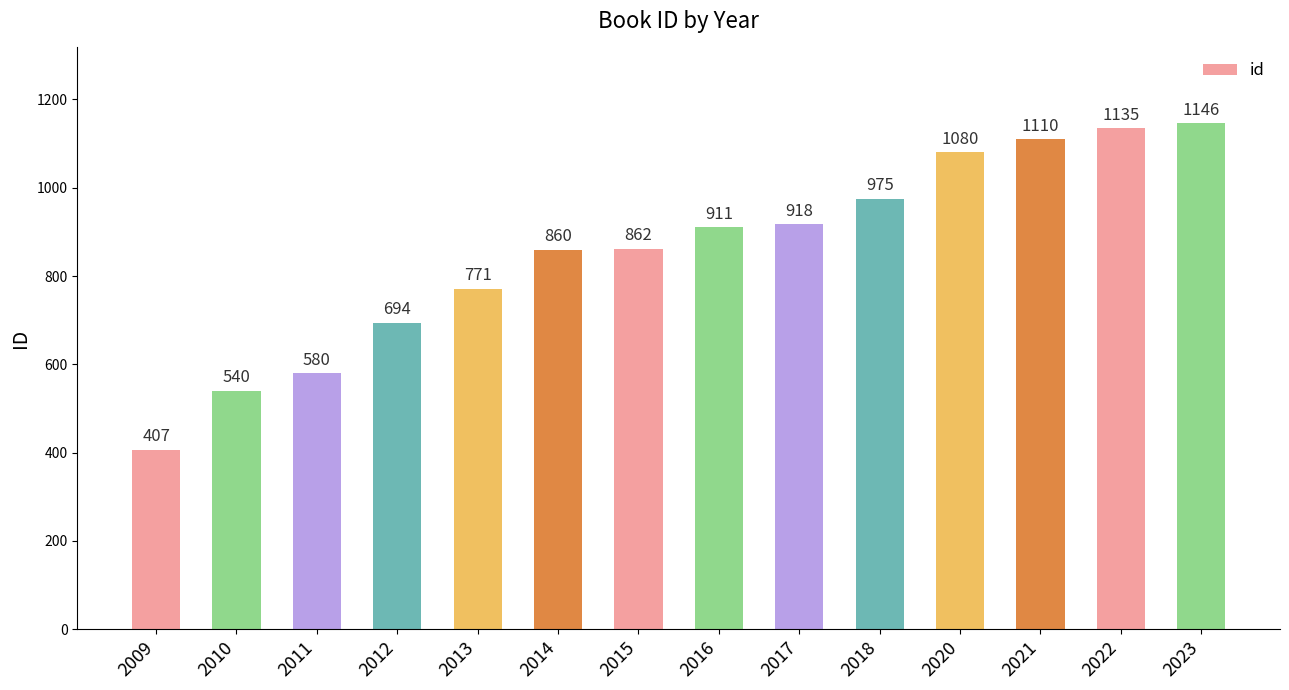

What is the value of the 12th bar from the left?

1110